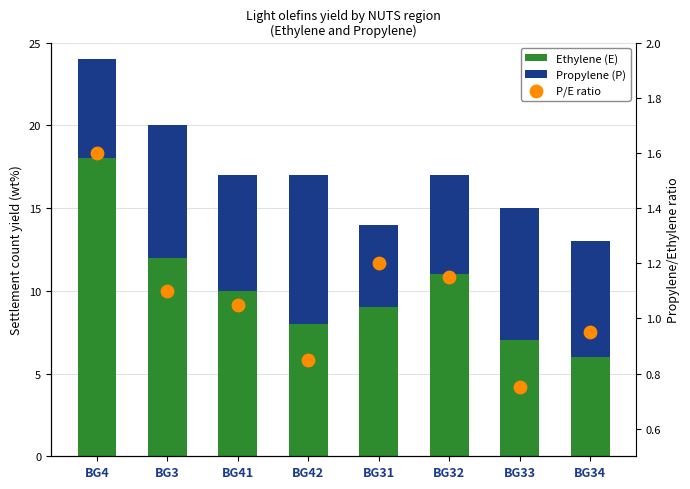

What is the total value across all series at BG31?

15.2